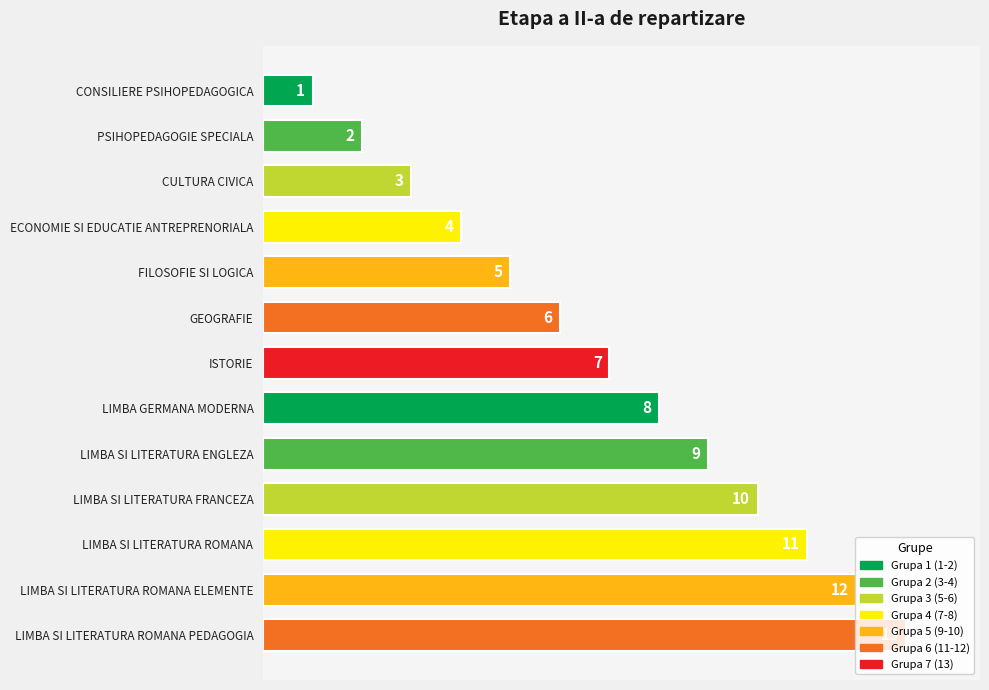

Where is the data nearest to the value 7?

ISTORIE